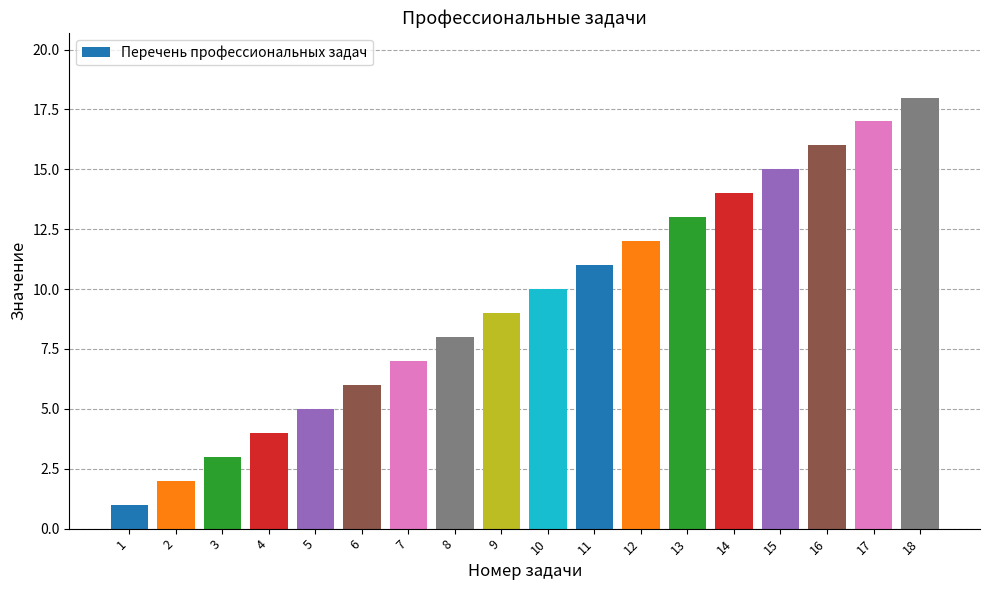

Which label corresponds to the largest value in the chart?

18